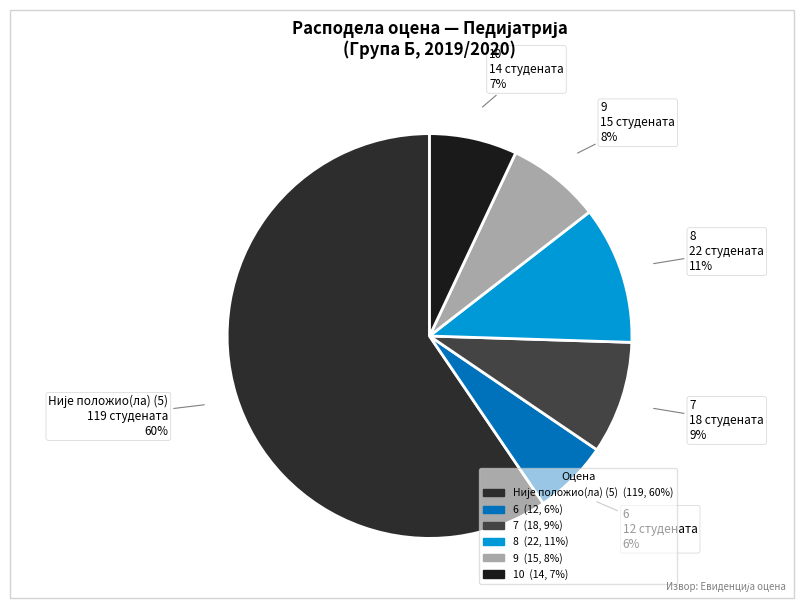

To the nearest percent, what is the combined percentage of 6 and 9?

14%